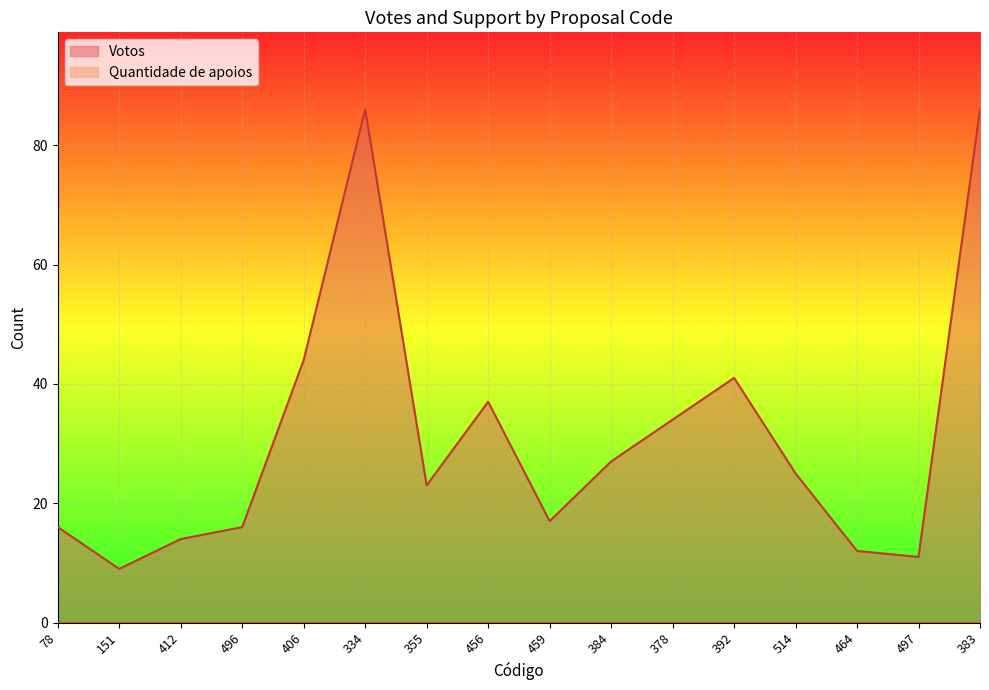

How many data points are above 25?

7